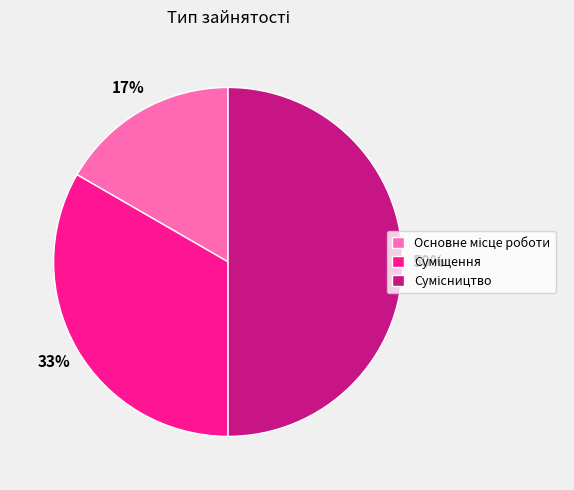

To the nearest percent, what is the average slice percentage?

33%